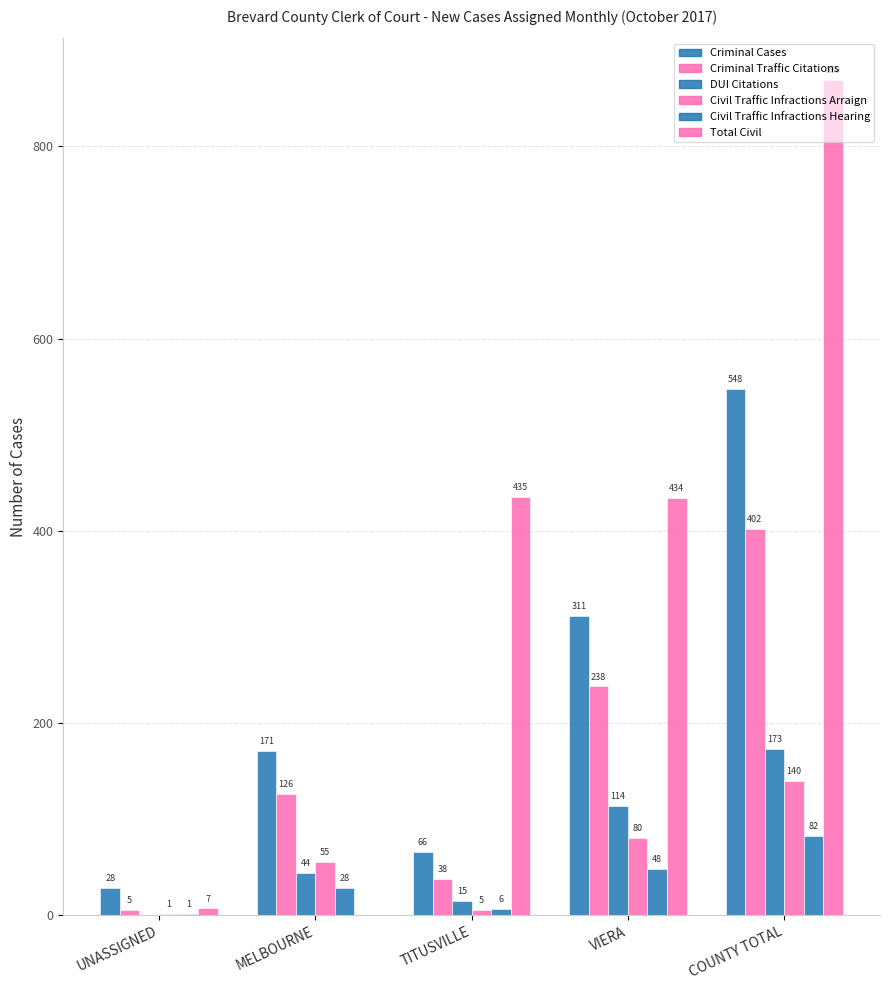

Reading left to right, list all the values displayed in this chart.

Criminal Cases: UNASSIGNED=28	MELBOURNE=171	TITUSVILLE=66	VIERA=311	COUNTY TOTAL=548
Criminal Traffic Citations: UNASSIGNED=5	MELBOURNE=126	TITUSVILLE=38	VIERA=238	COUNTY TOTAL=402
DUI Citations: UNASSIGNED=0	MELBOURNE=44	TITUSVILLE=15	VIERA=114	COUNTY TOTAL=173
Civil Traffic Infractions Arraign: UNASSIGNED=1	MELBOURNE=55	TITUSVILLE=5	VIERA=80	COUNTY TOTAL=140
Civil Traffic Infractions Hearing: UNASSIGNED=1	MELBOURNE=28	TITUSVILLE=6	VIERA=48	COUNTY TOTAL=82
Total Civil: UNASSIGNED=7	MELBOURNE=0	TITUSVILLE=435	VIERA=434	COUNTY TOTAL=869